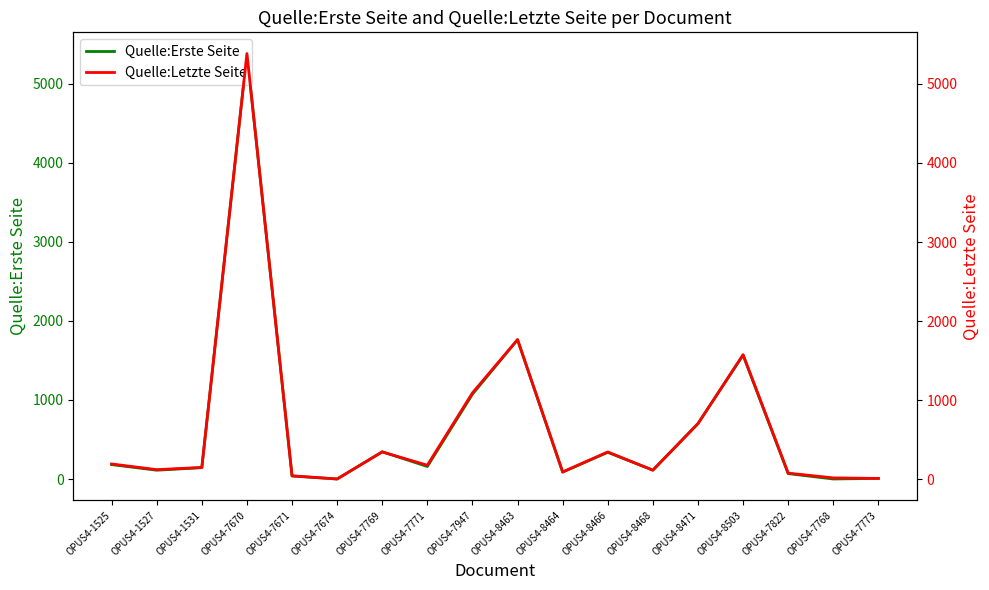

True or false: Quelle:Letzte Seite has more than 1 points higher than both neighbors.

True